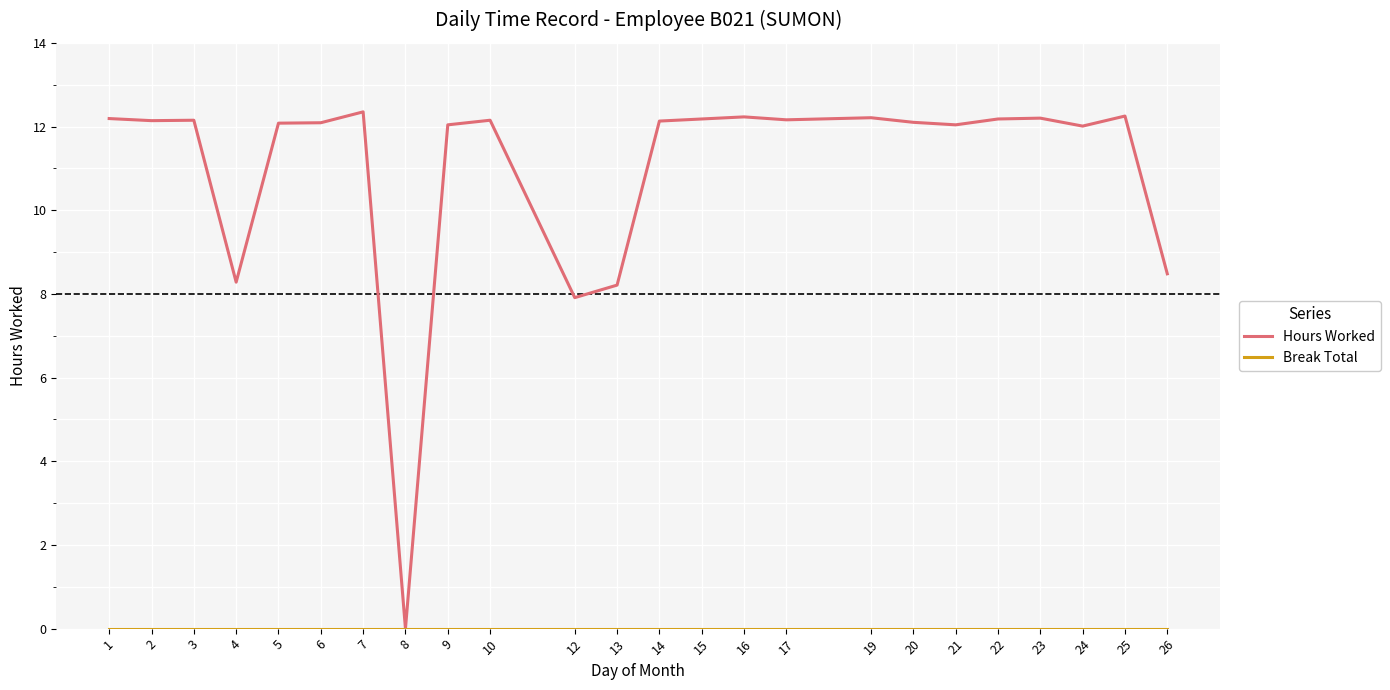

At which label does Hours Worked first exceed 12?

1